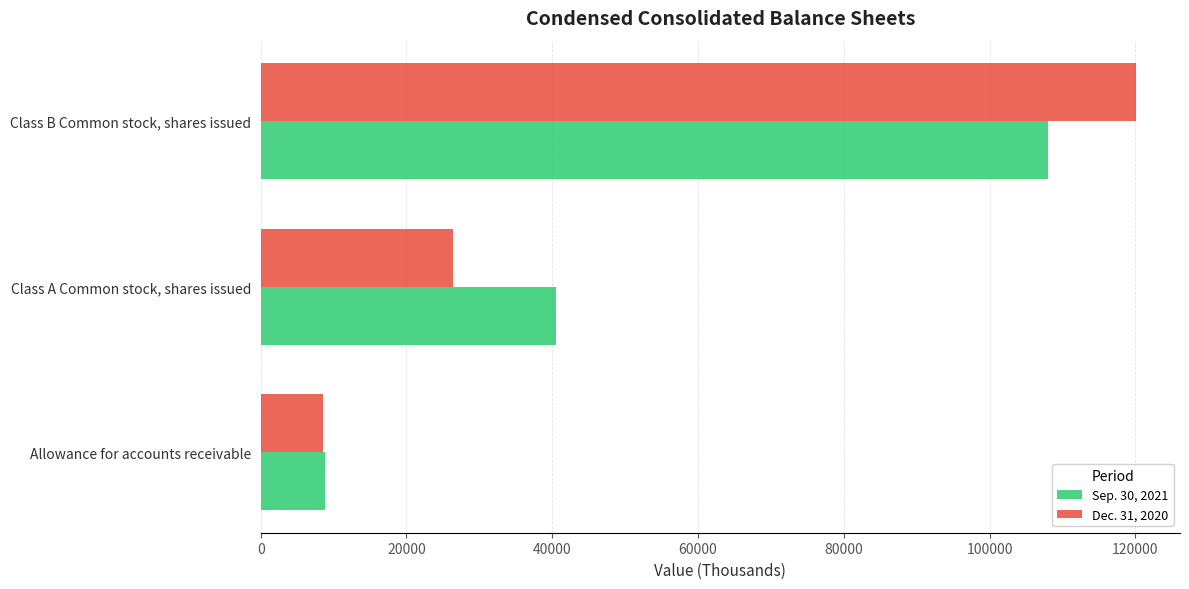

Which label corresponds to the smallest value in the chart?

Allowance for accounts receivable